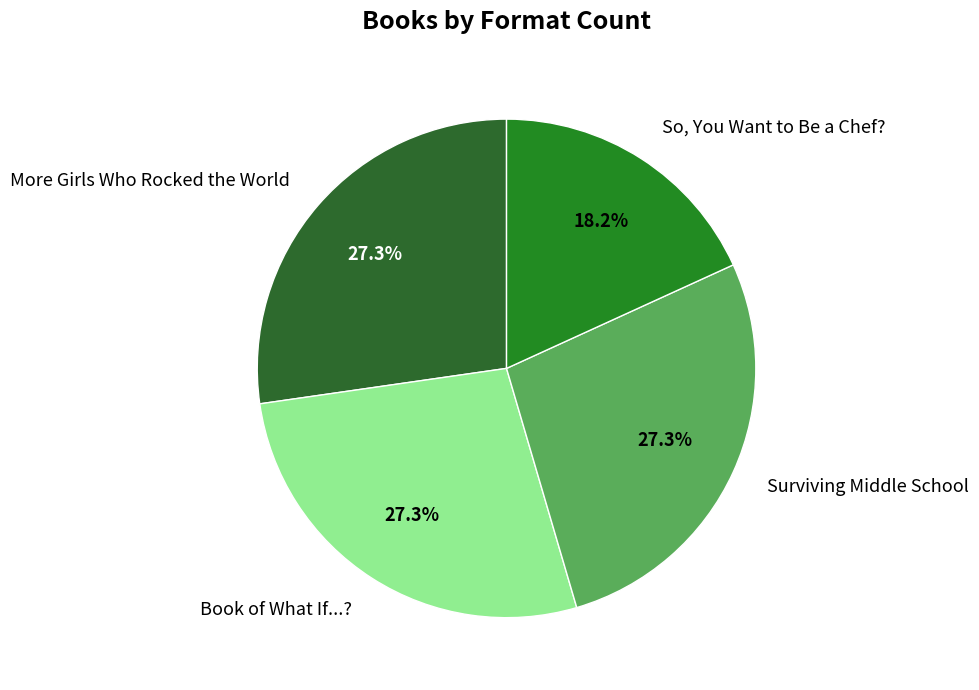

What percentage is the Book of What If...? slice, to the nearest percent?

27%